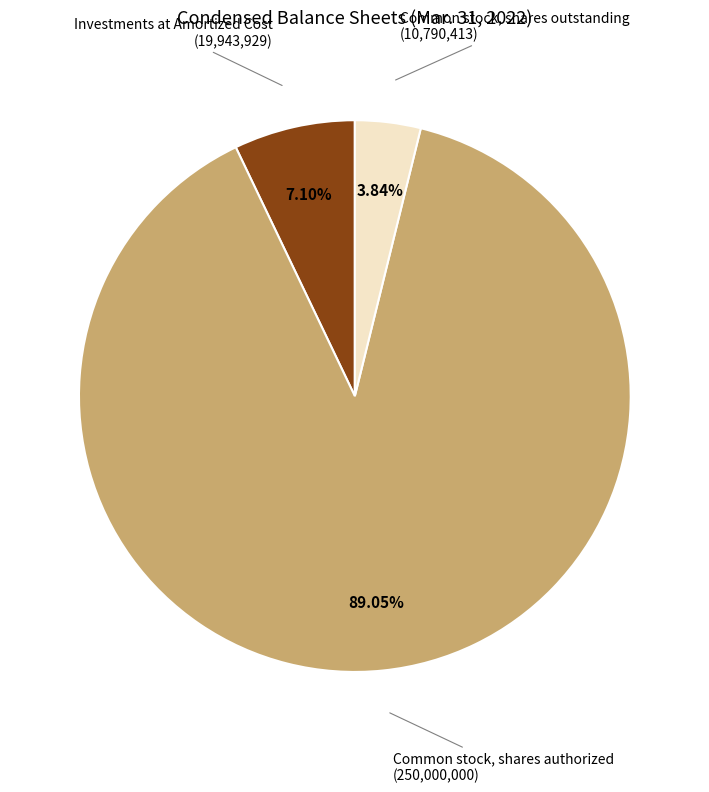

Does any single category account for the majority?

Yes